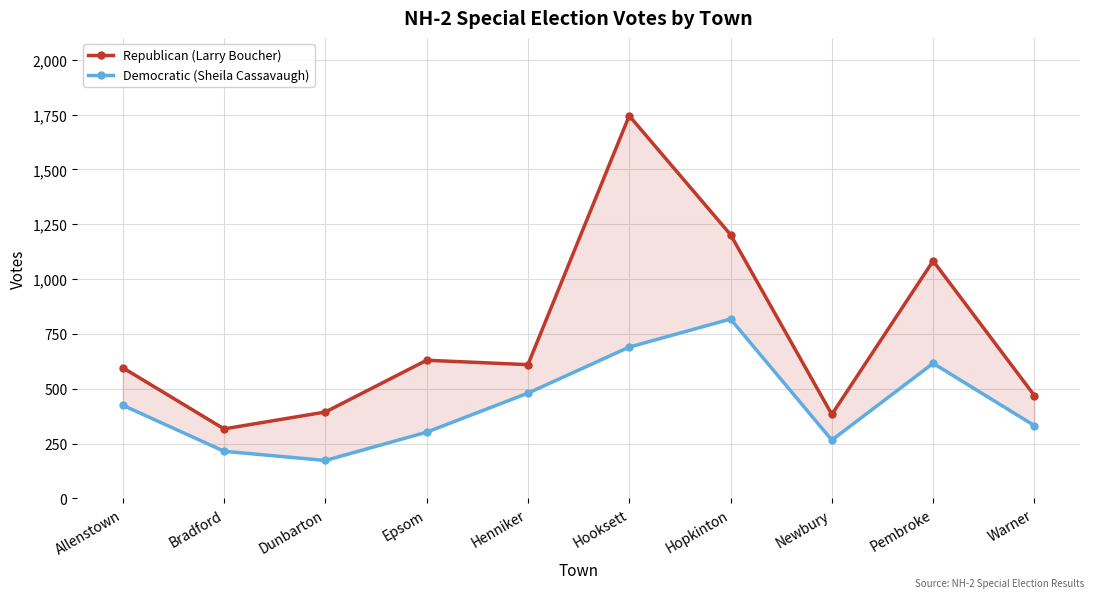

What is the greatest value displayed?

1745